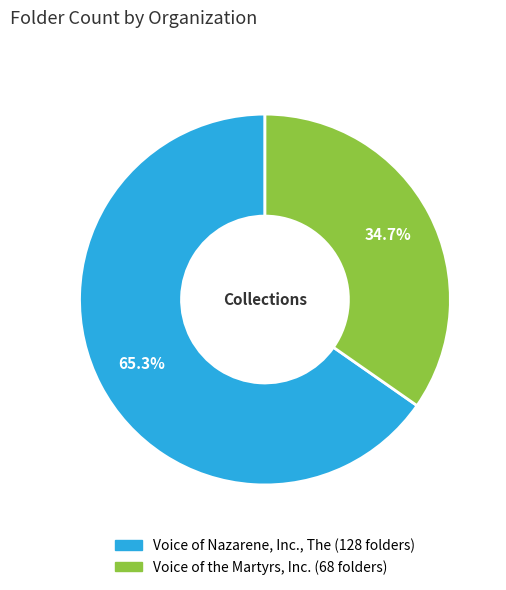

How many segments does this pie chart have?

2